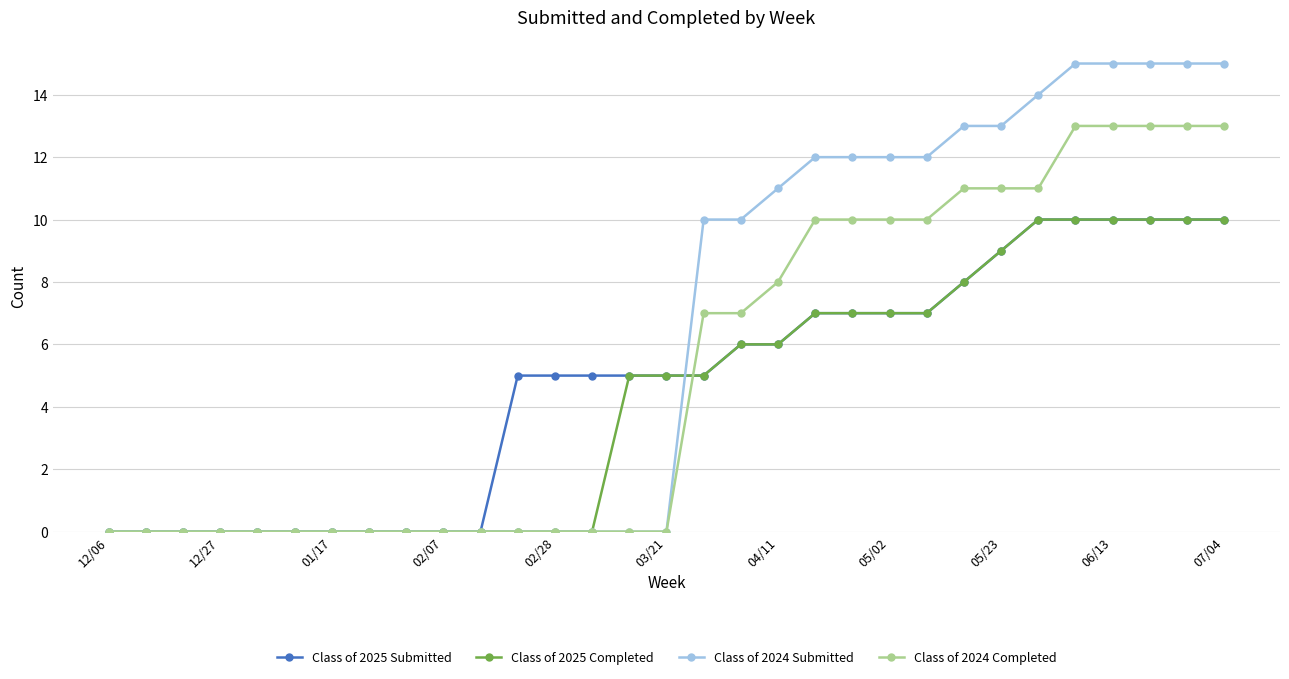

How many lines are shown in the chart?

4